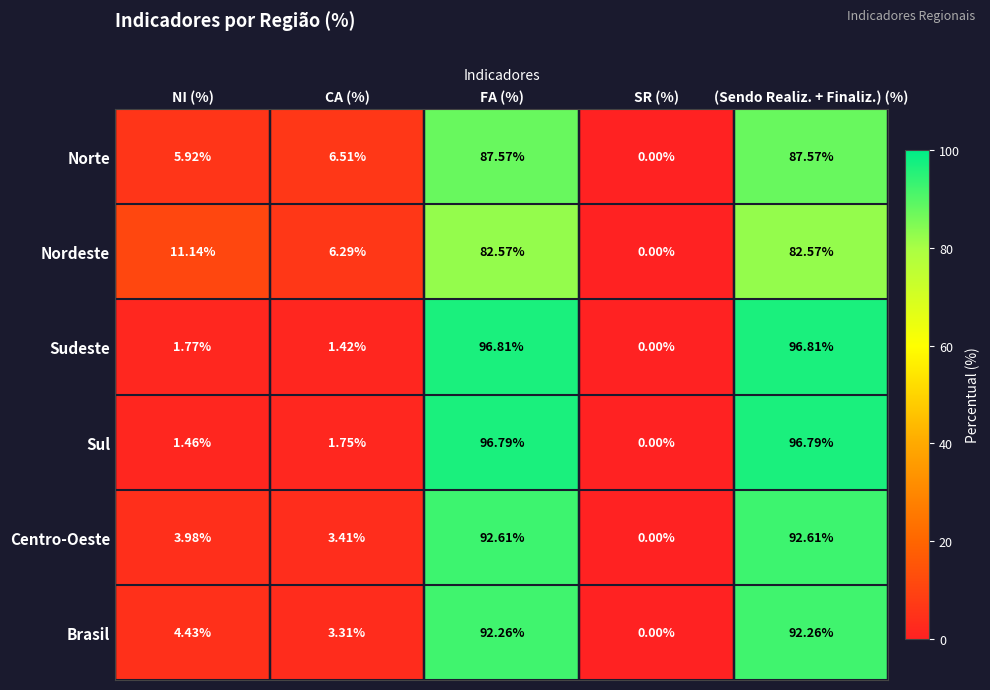

How many data points in Sudeste are less than 1?

1